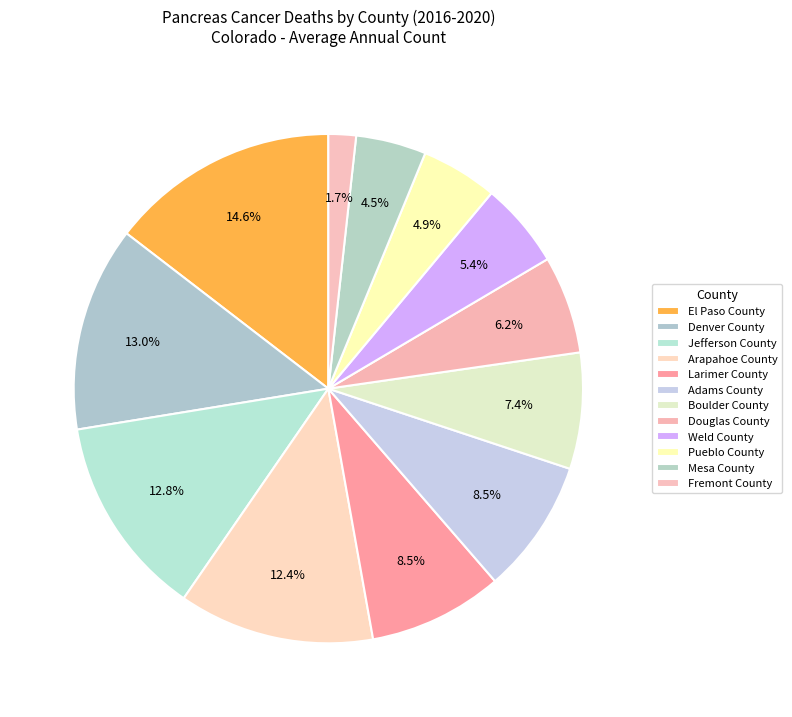

Is there a majority slice in this chart?

No